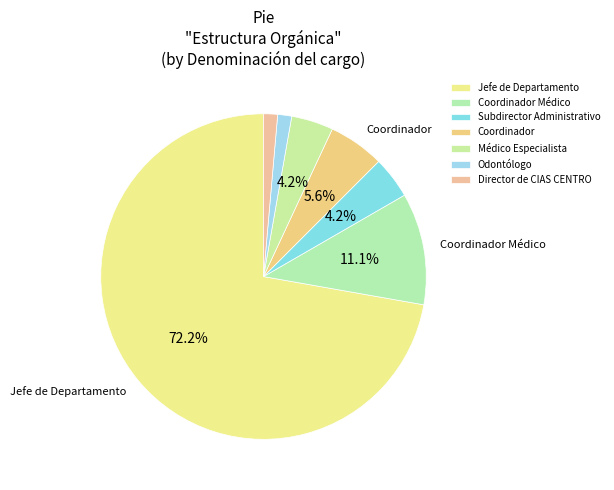

How many segments does this pie chart have?

7